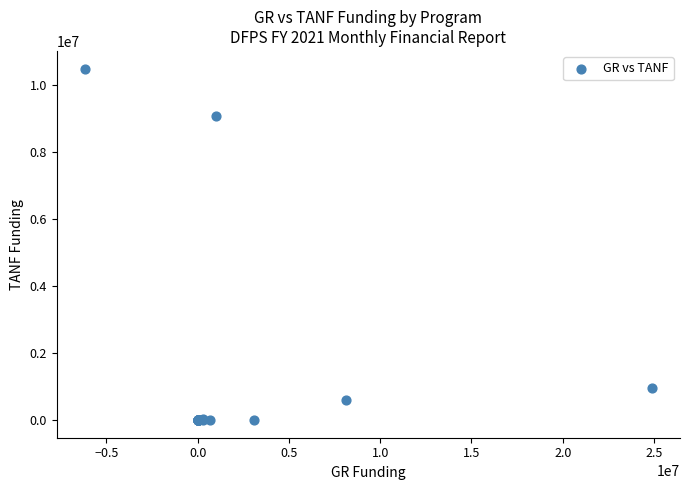

What Y value in the scatter plot is closest to 5239325?

9061793